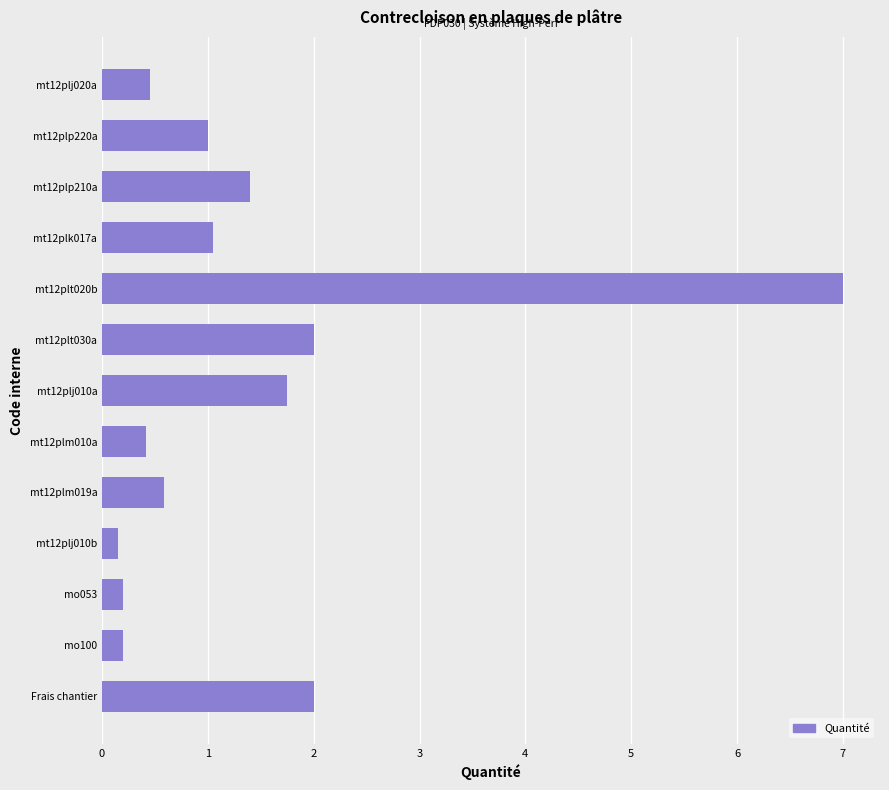

Which category has the highest value across all series?

mt12plt020b